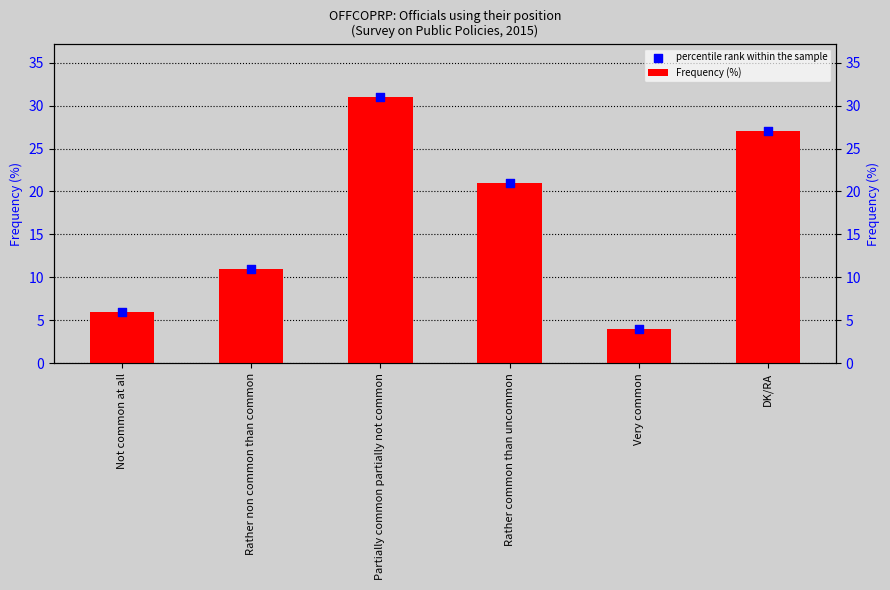

Which series has the largest Y range (max minus min)?

Frequency (%)